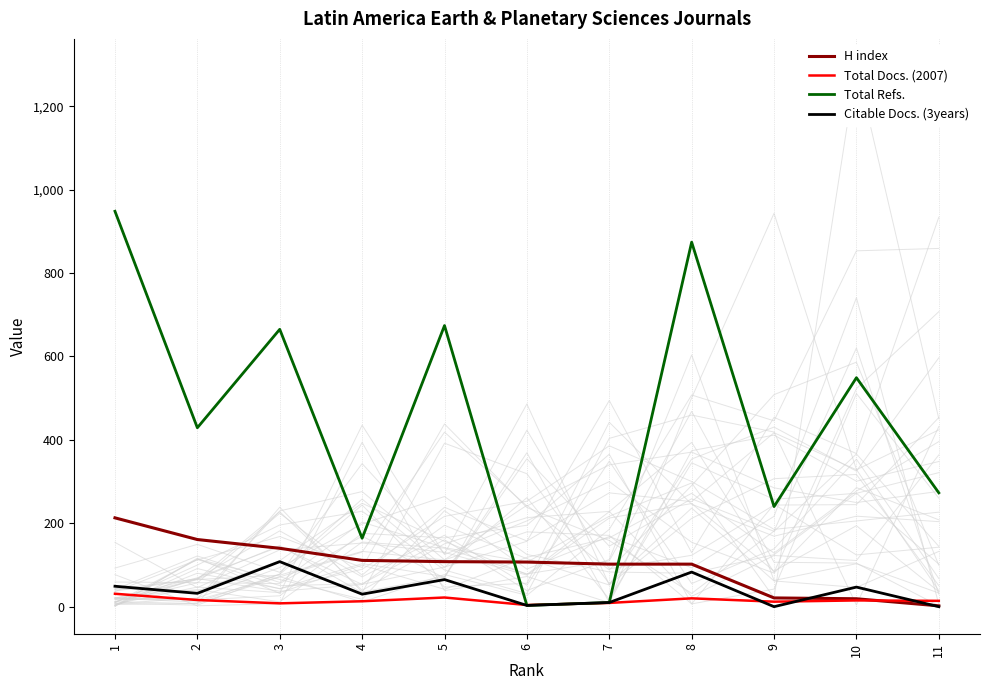

What are all the series names shown in the legend?

H index, Total Docs. (2007), Total Refs., Citable Docs. (3years)